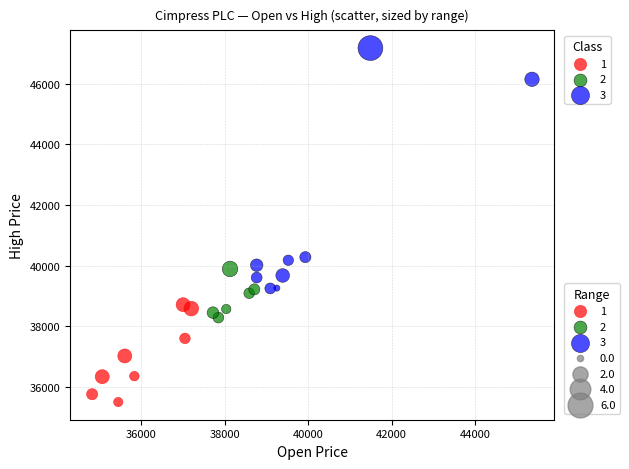

Which series has the widest spread of Y values?

3